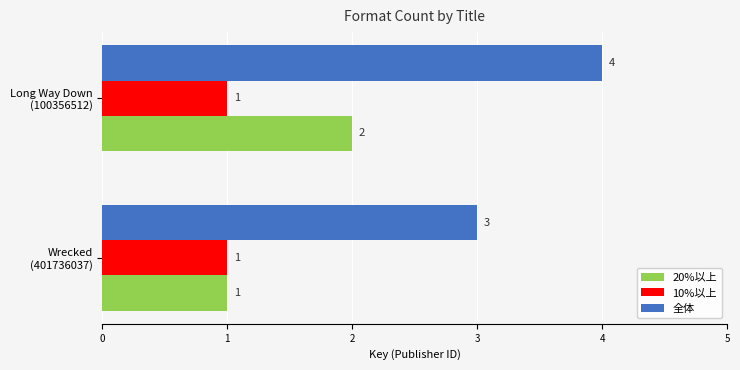

Which series has the largest total across all categories?

全体